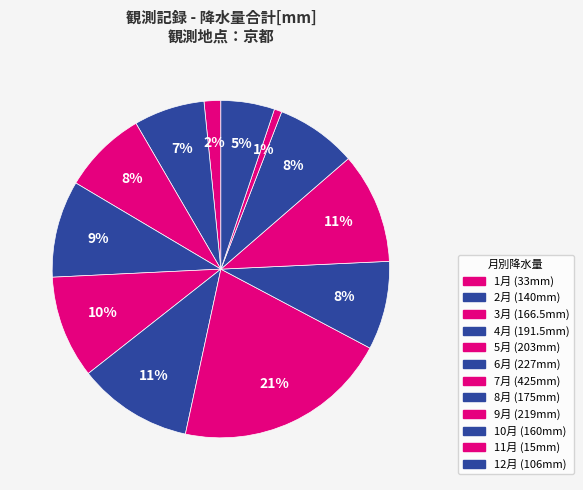

Rank the categories by value from highest to lowest.

7月, 6月, 9月, 5月, 4月, 8月, 3月, 10月, 2月, 12月, 1月, 11月